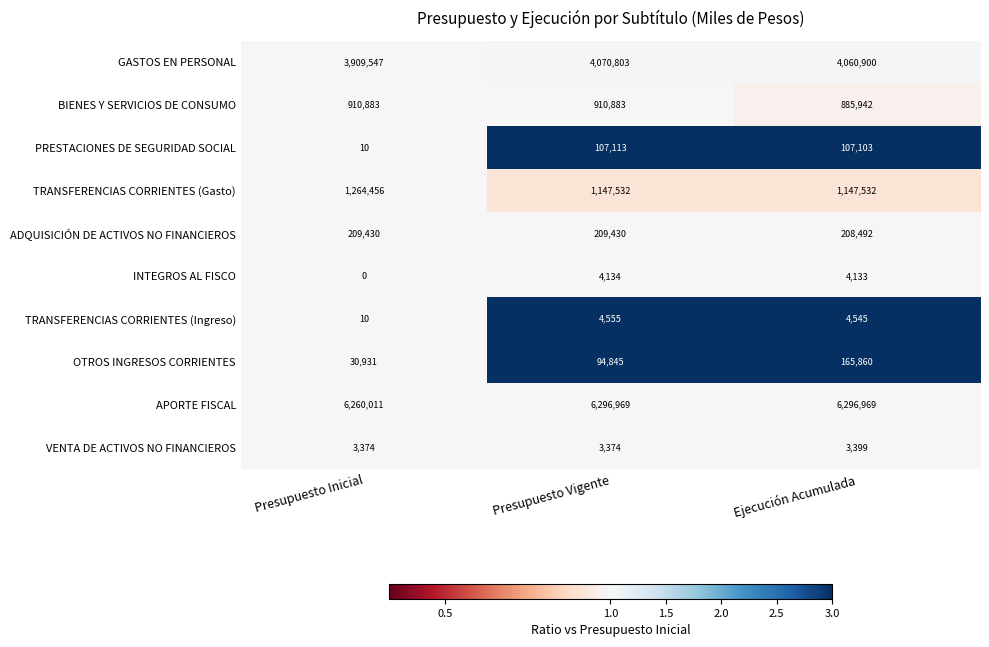

How many APORTE FISCAL values are between 6260011 and 6296969?

3